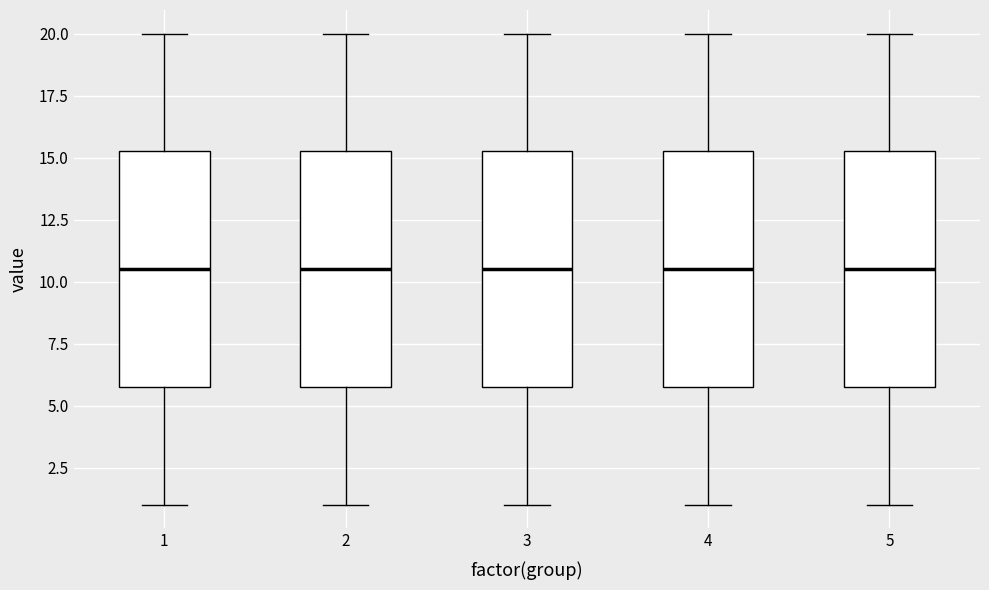

Where does the upper whisker of the box at x = 1 end on the y-axis? The values are not printed on the chart, so give them approximately, as read against the axis.

20.0